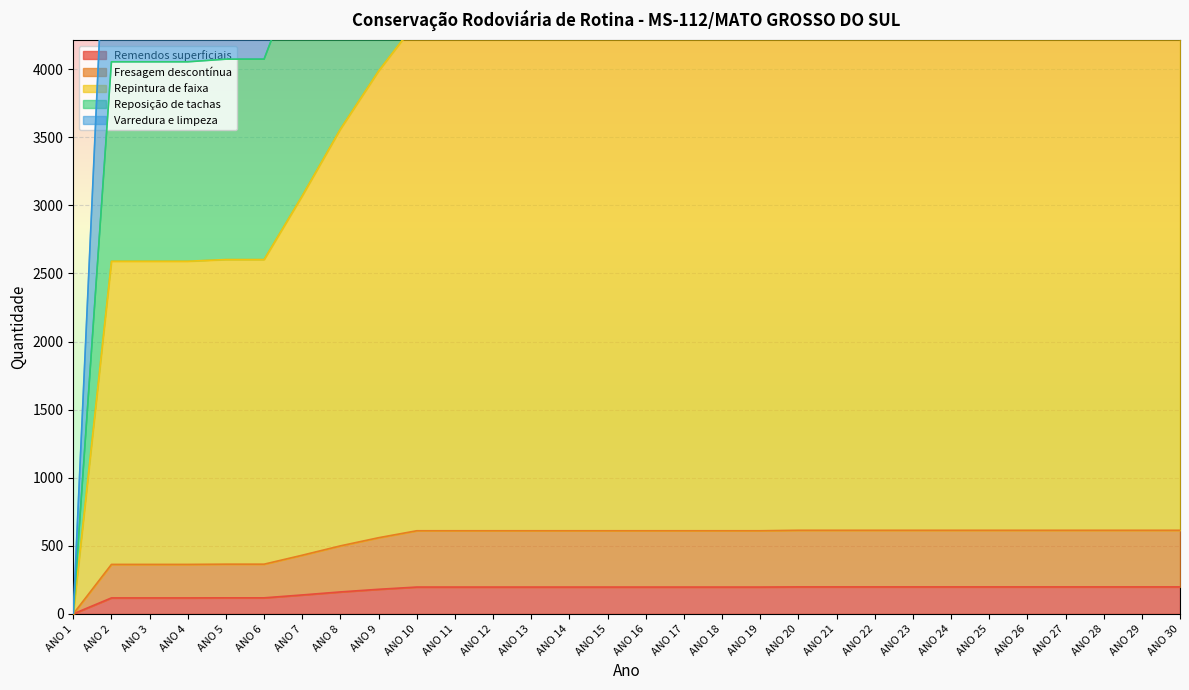

How many lines are shown in the chart?

5